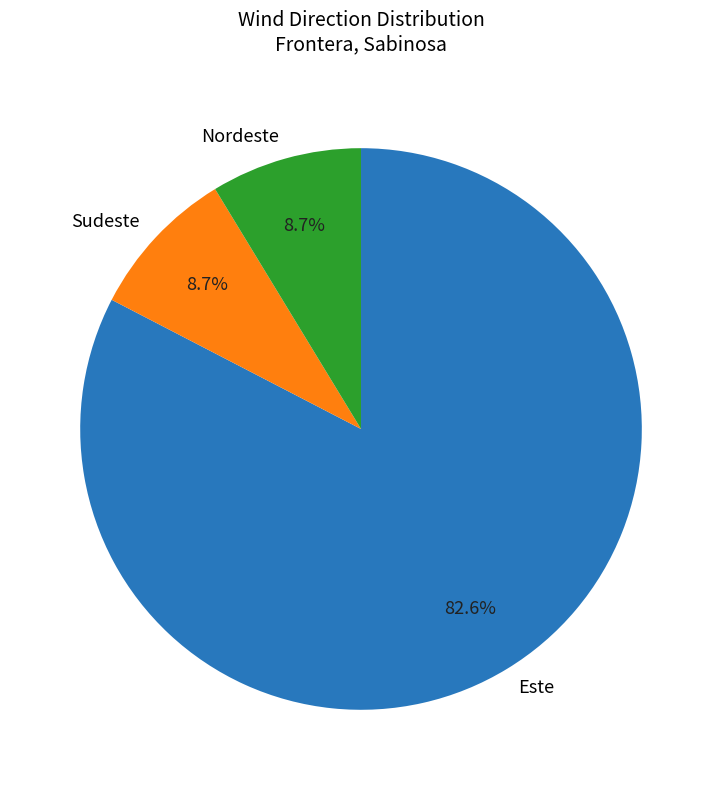

Which category has the biggest portion of the pie?

Este